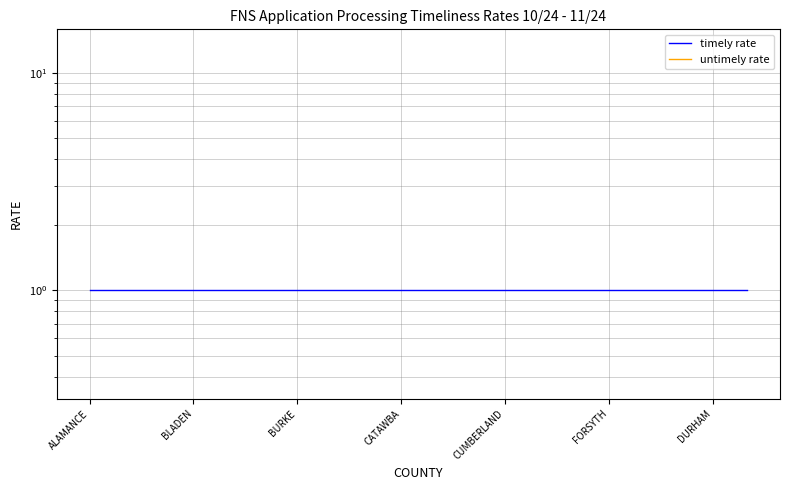

True or false: timely rate and untimely rate cross at least once.

False